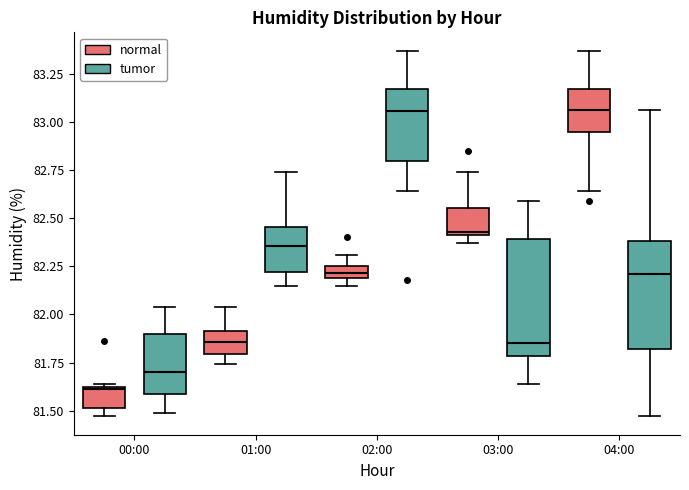

Where does the lower whisker of the box for 04:00 (normal) end on the y-axis? The values are not printed on the chart, so give them approximately, as read against the axis.

82.65